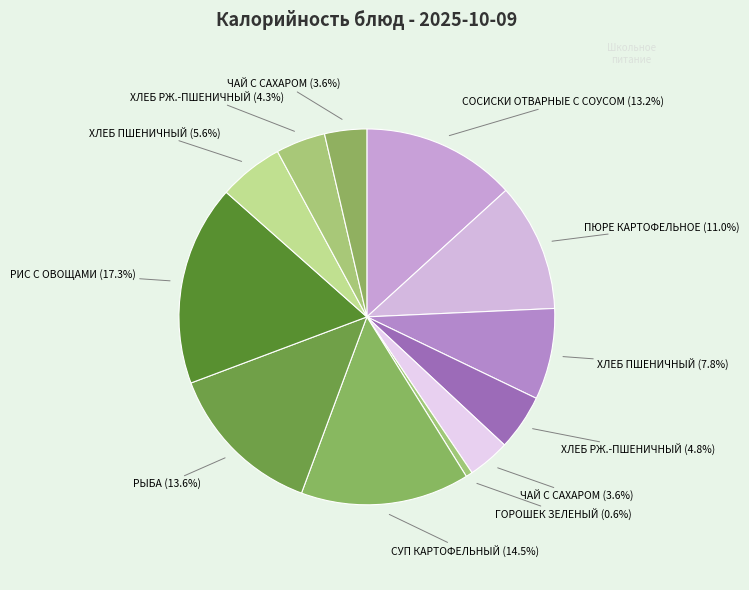

Rank the categories by value from lowest to highest.

ГОРОШЕК ЗЕЛЕНЫЙ, ЧАЙ С САХАРОМ (завтрак), ЧАЙ С САХАРОМ (обед), ХЛЕБ РЖ.-ПШЕНИЧНЫЙ (обед), ХЛЕБ РЖ.-ПШЕНИЧНЫЙ (завтрак), ХЛЕБ ПШЕНИЧНЫЙ (обед), ХЛЕБ ПШЕНИЧНЫЙ (завтрак), ПЮРЕ КАРТОФЕЛЬНОЕ, СОСИСКИ ОТВАРНЫЕ С СОУСОМ, РЫБА (МИНТАЙ) ЖАРЕНАЯ, СУП КАРТОФЕЛЬНЫЙ, РИС С ОВОЩАМИ